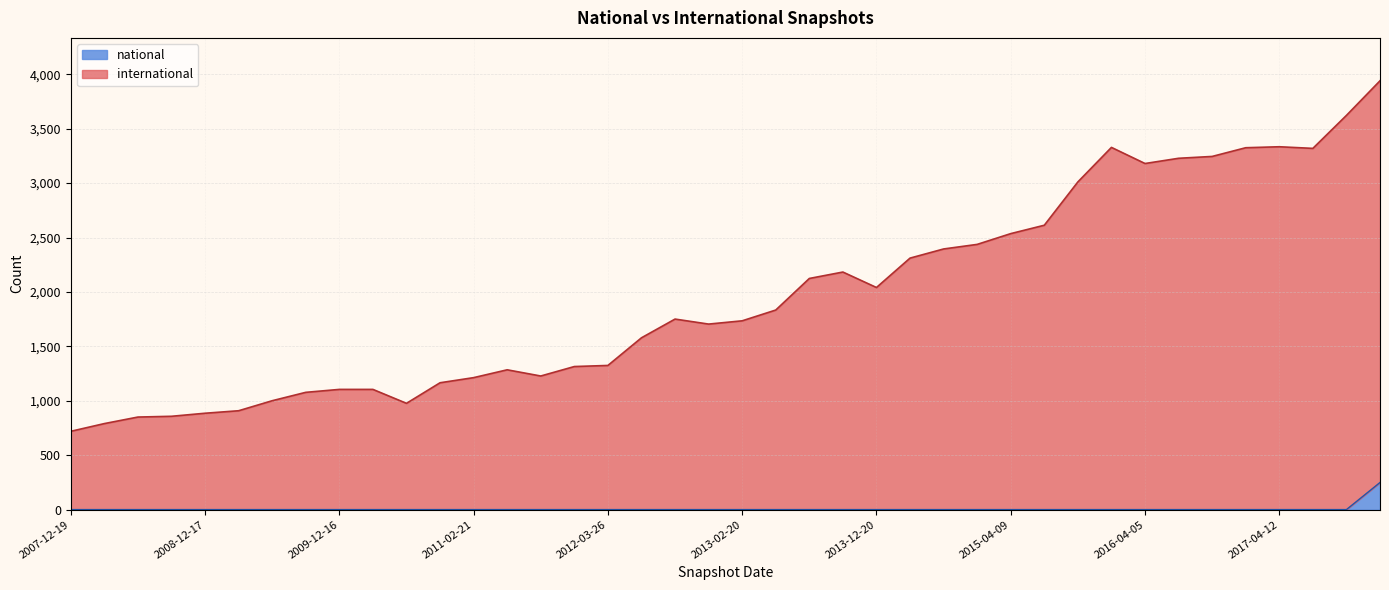

Which category has the highest value in the national series?

2017-12-22